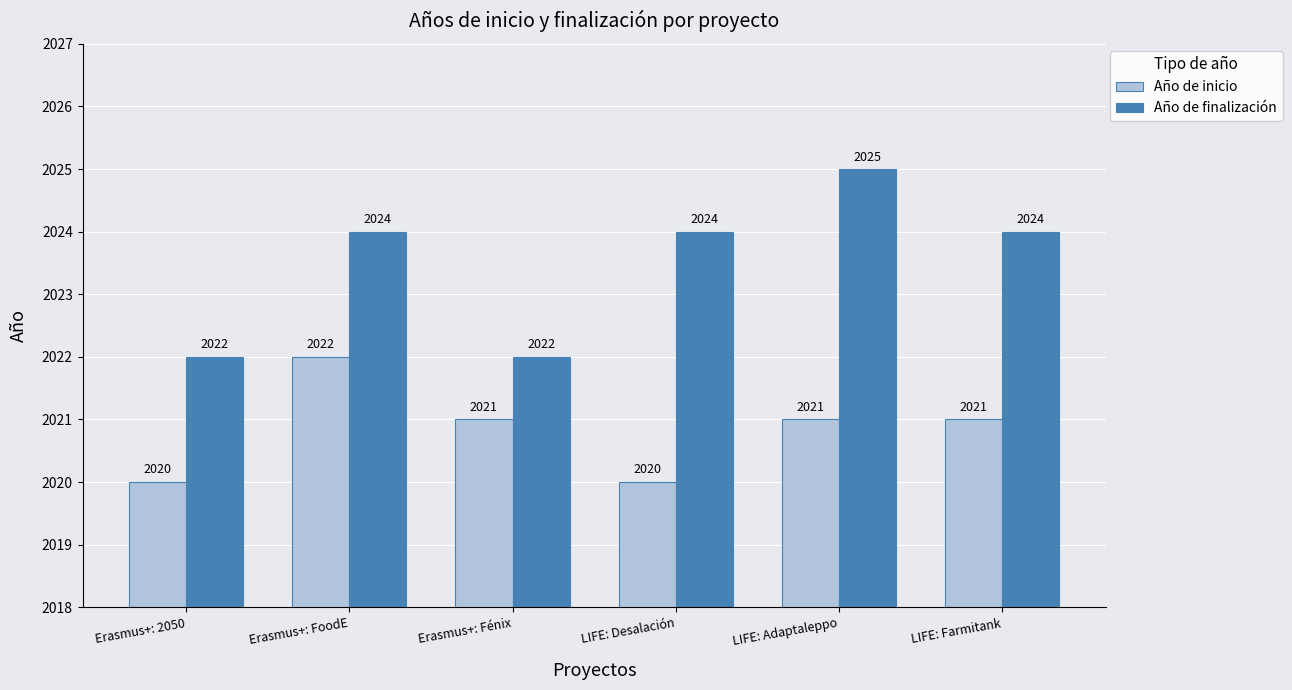

Reading left to right, extract all data points from this chart.

Año de inicio: Erasmus+: 2050=2020	Erasmus+: FoodE=2022	Erasmus+: Fénix=2021	LIFE: Desalación=2020	LIFE: Adaptaleppo=2021	LIFE: Farmitank=2021
Año de finalización: Erasmus+: 2050=2022	Erasmus+: FoodE=2024	Erasmus+: Fénix=2022	LIFE: Desalación=2024	LIFE: Adaptaleppo=2025	LIFE: Farmitank=2024